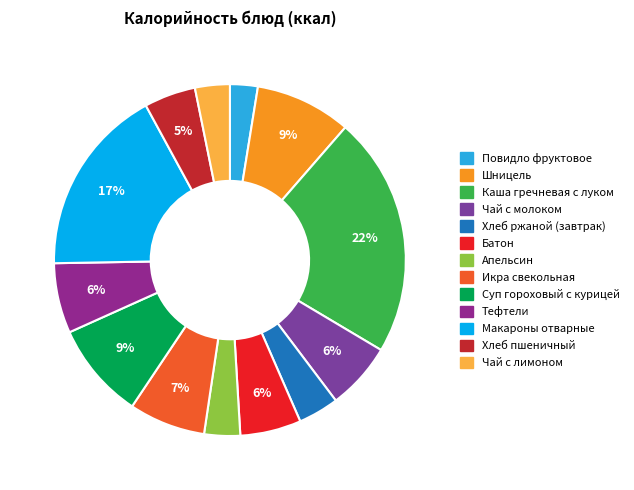

Rank the categories by value from highest to lowest.

Каша гречневая с луком, Макароны отварные, Суп гороховый с курицей, Шницель, Икра свекольная, Тефтели, Чай с молоком, Батон, Хлеб пшеничный, Хлеб ржаной (завтрак), Апельсин, Чай с лимоном, Повидло фруктовое